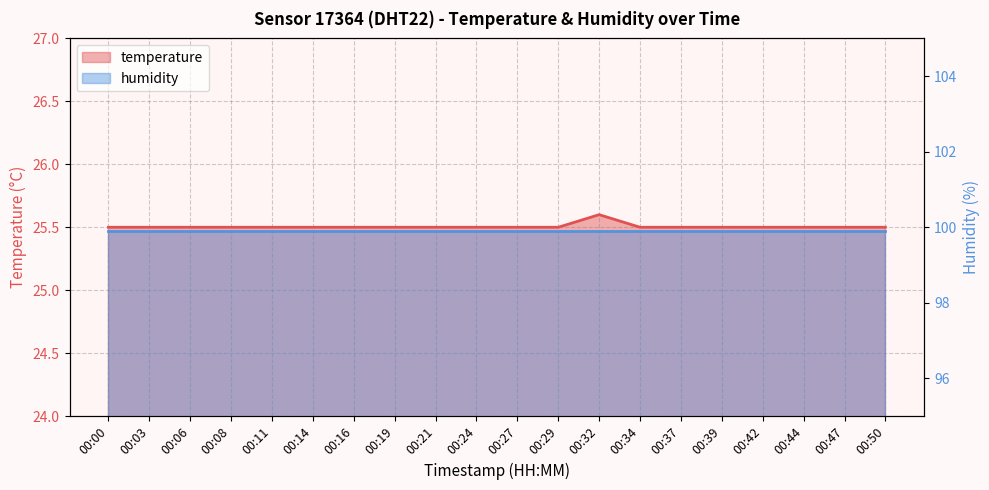

Rank the categories by value from highest to lowest.

00:32, 00:00, 00:03, 00:06, 00:08, 00:11, 00:14, 00:16, 00:19, 00:21, 00:24, 00:27, 00:29, 00:34, 00:37, 00:39, 00:42, 00:44, 00:47, 00:50